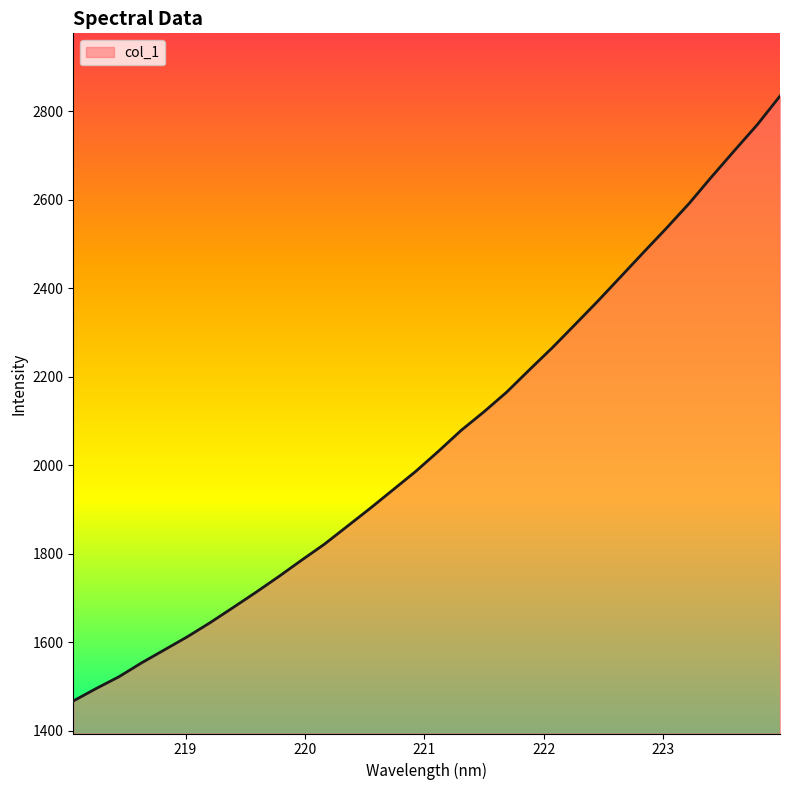

What is the maximum value shown in the chart?

2834.3